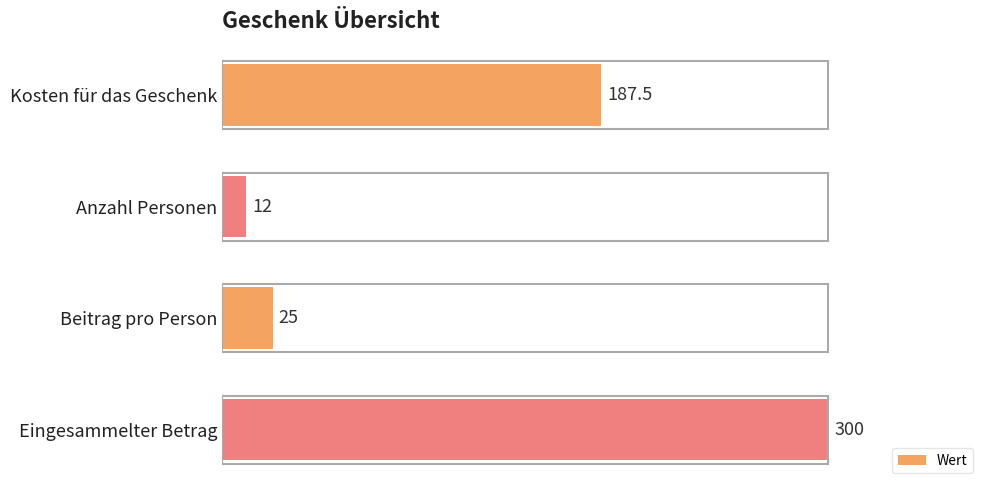

Between Beitrag pro Person and Anzahl Personen, which is larger?

Beitrag pro Person